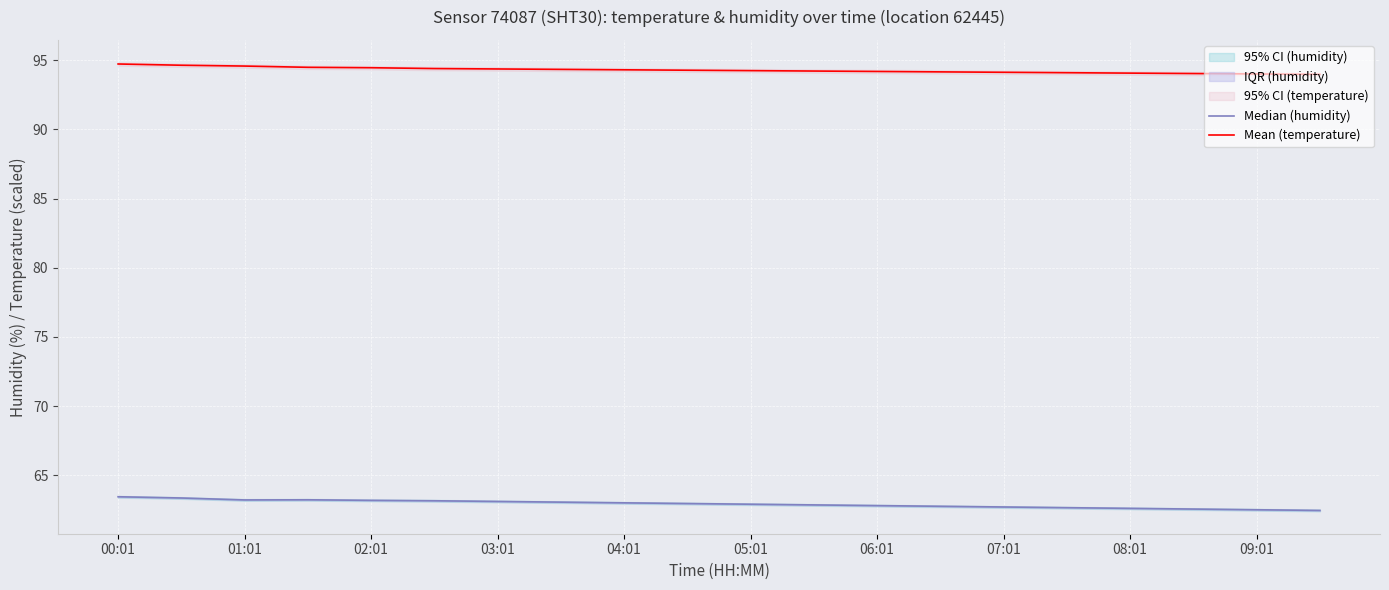

Which series has the widest spread of values?

Median (humidity)